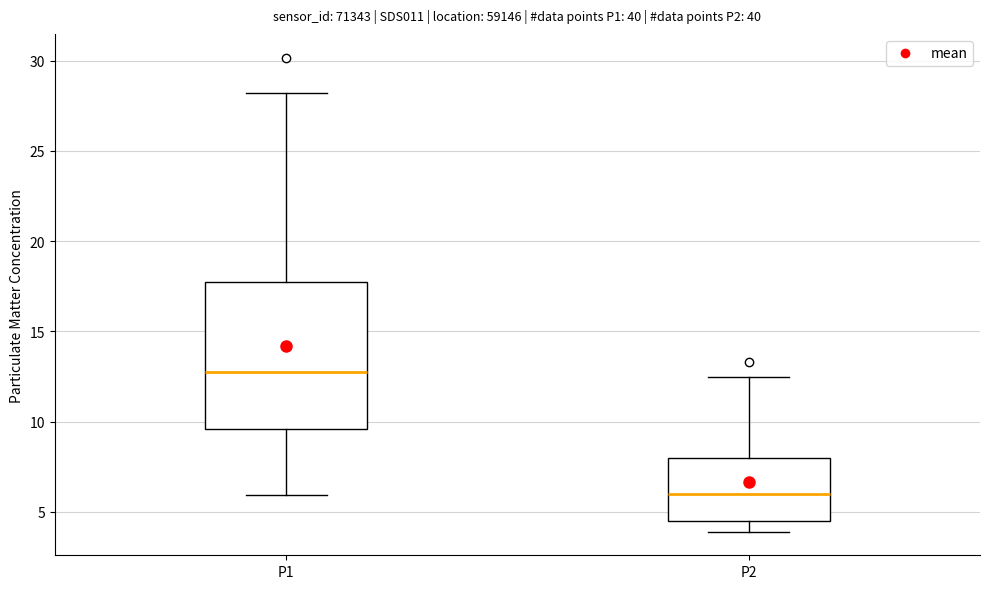

Reading left to right, transcribe this box plot: for each box, give where its median line is, the range the box spans, and where its two whiskers end, as read against the y-axis. The values are not printed on the chart, so give them approximately, as read against the axis.

P1: median 13.0, box 9.5 to 17.5, whiskers 6.0 to 28.0
P2: median 6.0, box 4.5 to 8.0, whiskers 4.0 to 12.5